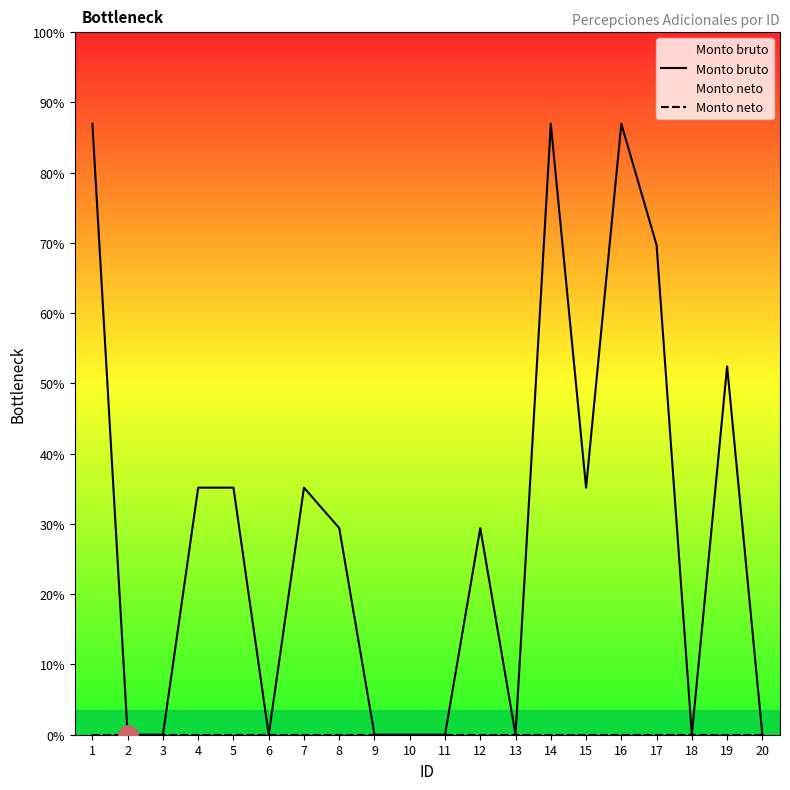

Does the chart display data point markers on the line(s)?

No